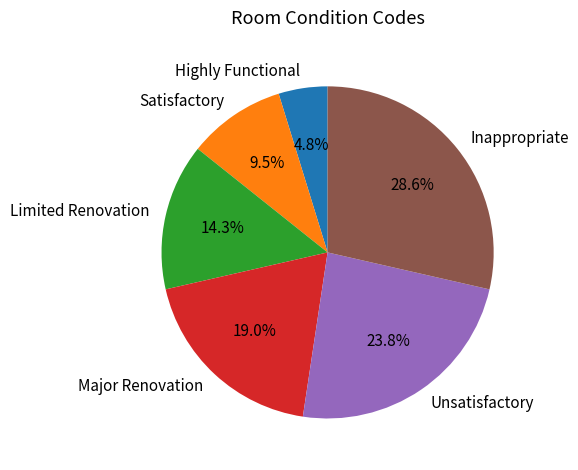

How many slices are in this pie chart?

6